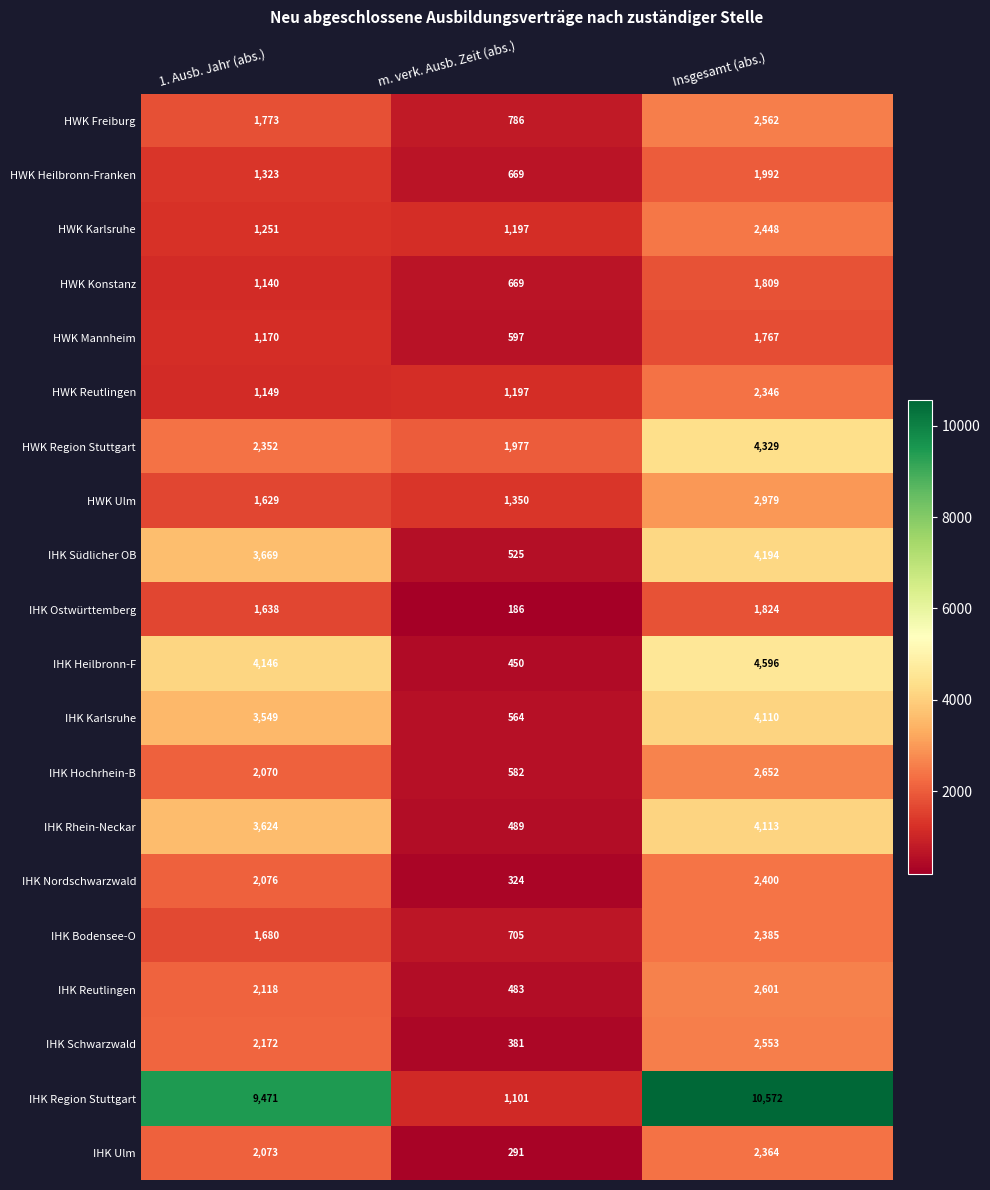

Which series changed the most between 1. Ausb. Jahr (abs.) and m. verk. Ausb. Zeit (abs.)?

IHK Region Stuttgart